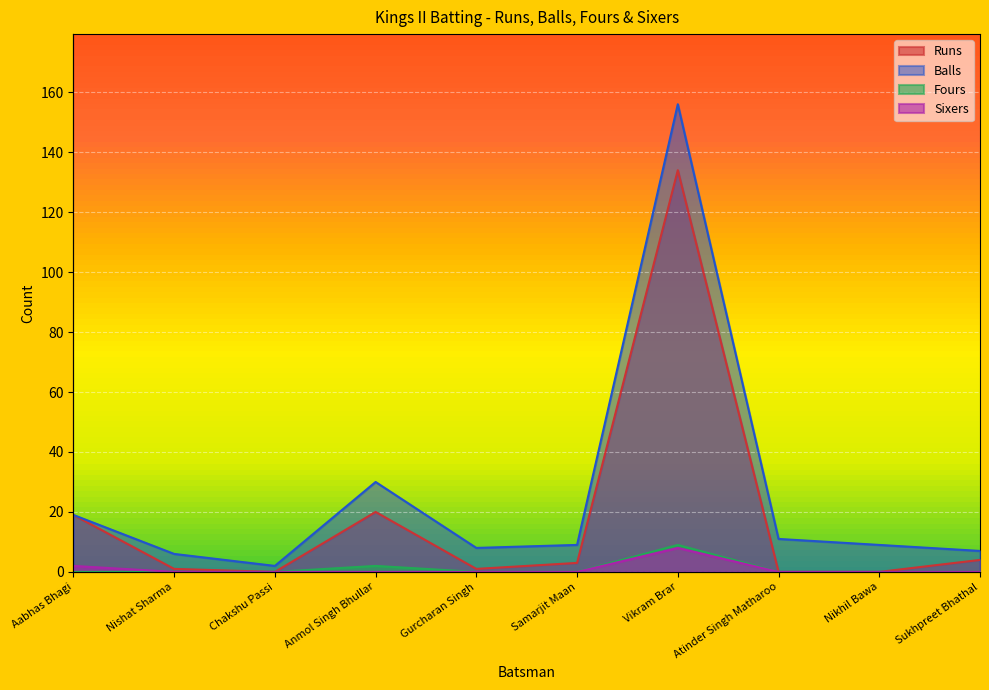

What is the difference between the second highest and second lowest values in the Balls series?

24